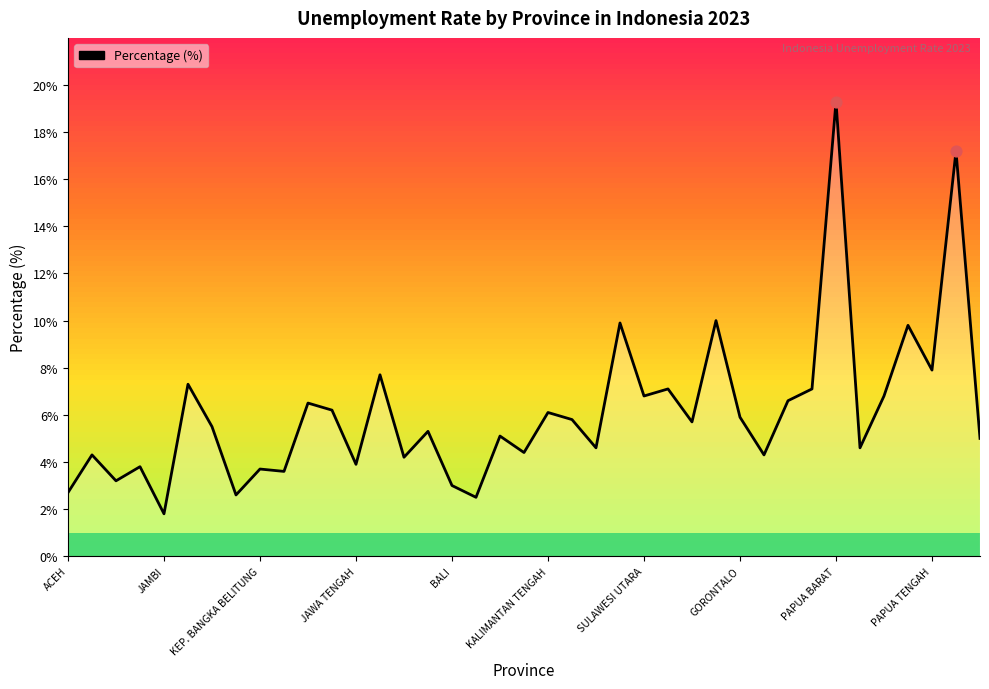

What is the minimum value shown in the chart?

1.8